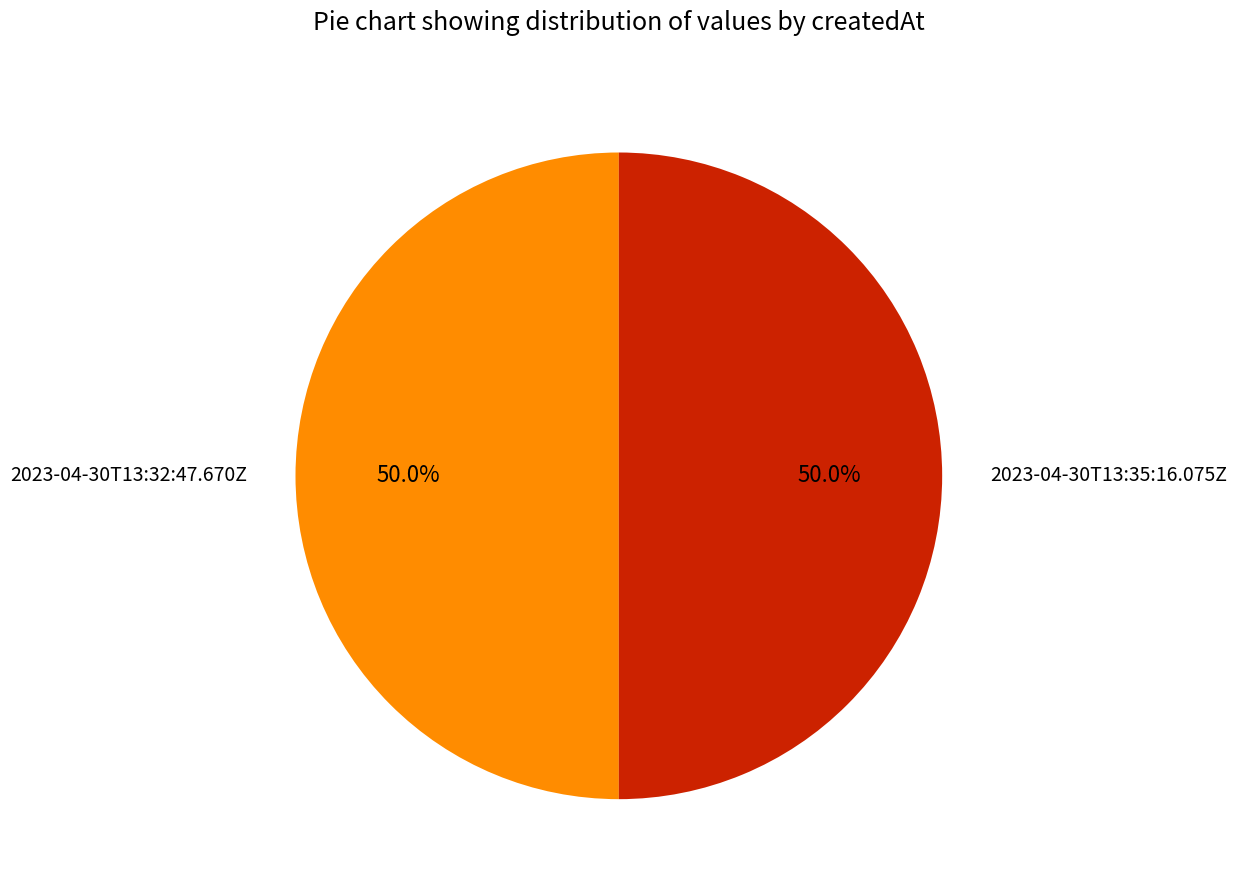

Is the sum of 2023-04-30T13:32:47.670Z and 2023-04-30T13:35:16.075Z greater than half?

Yes